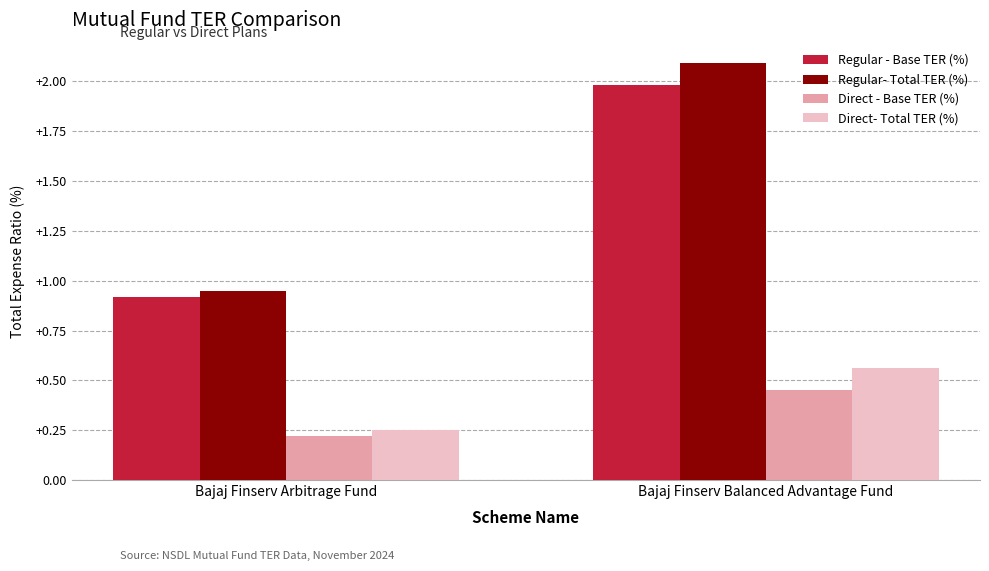

True or false: Regular- Total TER (%) has a value of 1.6 at Bajaj Finserv Arbitrage Fund.

False